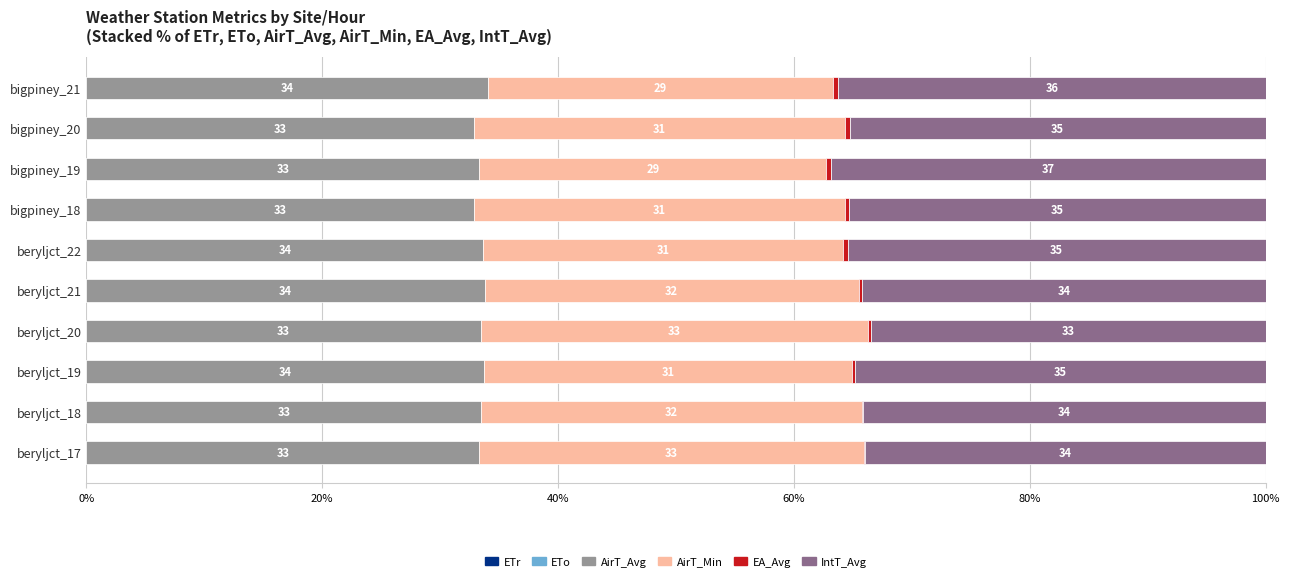

What is the sum of all IntT_Avg values?

349.7